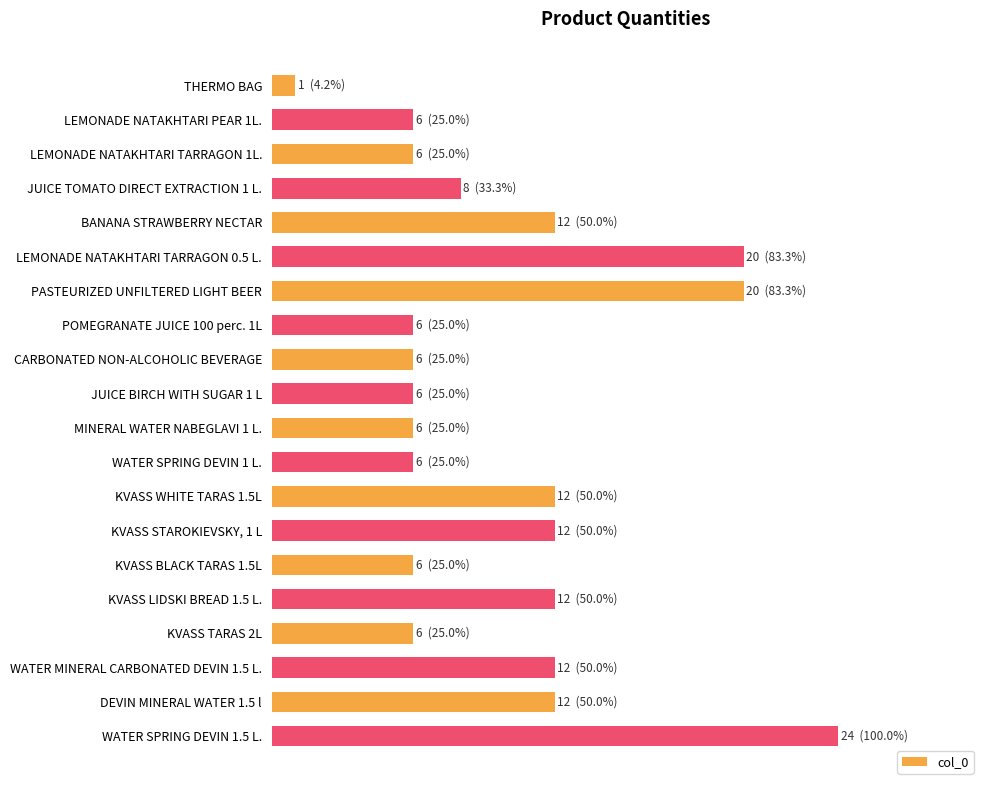

Rank the categories by value from highest to lowest.

WATER SPRING DEVIN 1.5 L., LEMONADE NATAKHTARI TARRAGON 0.5 L., PASTEURIZED UNFILTERED LIGHT BEER, BANANA STRAWBERRY NECTAR, KVASS WHITE TARAS 1.5L, KVASS STAROKIEVSKY, 1 L, KVASS LIDSKI BREAD 1.5 L., WATER MINERAL CARBONATED DEVIN 1.5 L., DEVIN MINERAL WATER 1.5 l, JUICE TOMATO DIRECT EXTRACTION 1 L., LEMONADE NATAKHTARI PEAR 1L., LEMONADE NATAKHTARI TARRAGON 1L., POMEGRANATE JUICE 100 perc. 1L, CARBONATED NON-ALCOHOLIC BEVERAGE, JUICE BIRCH WITH SUGAR 1 L, MINERAL WATER NABEGLAVI 1 L., WATER SPRING DEVIN 1 L., KVASS BLACK TARAS 1.5L, KVASS TARAS 2L, THERMO BAG